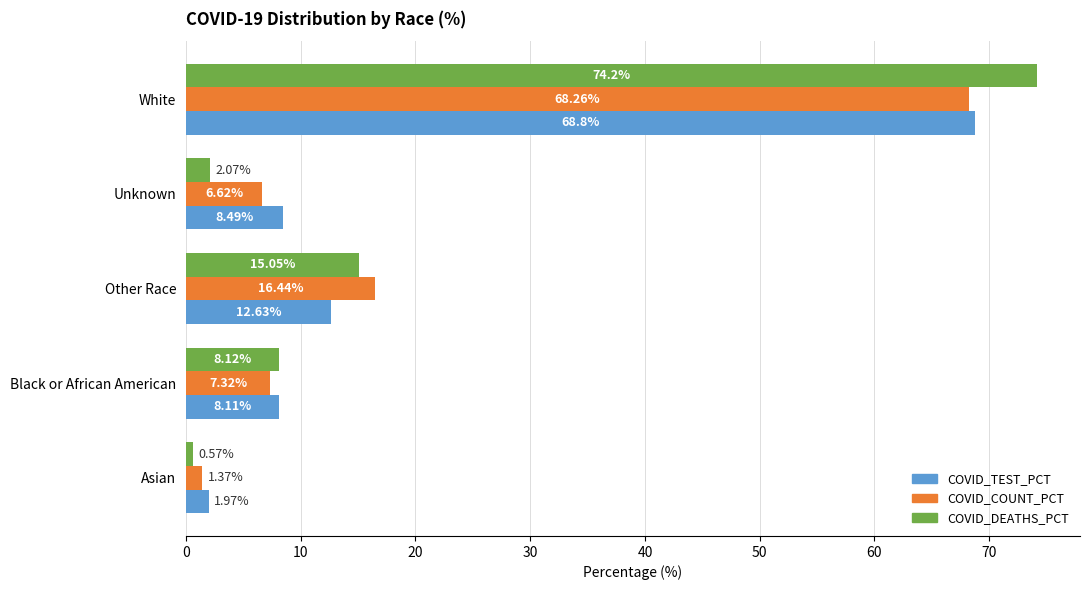

At which category does the chart reach its peak across all series?

White